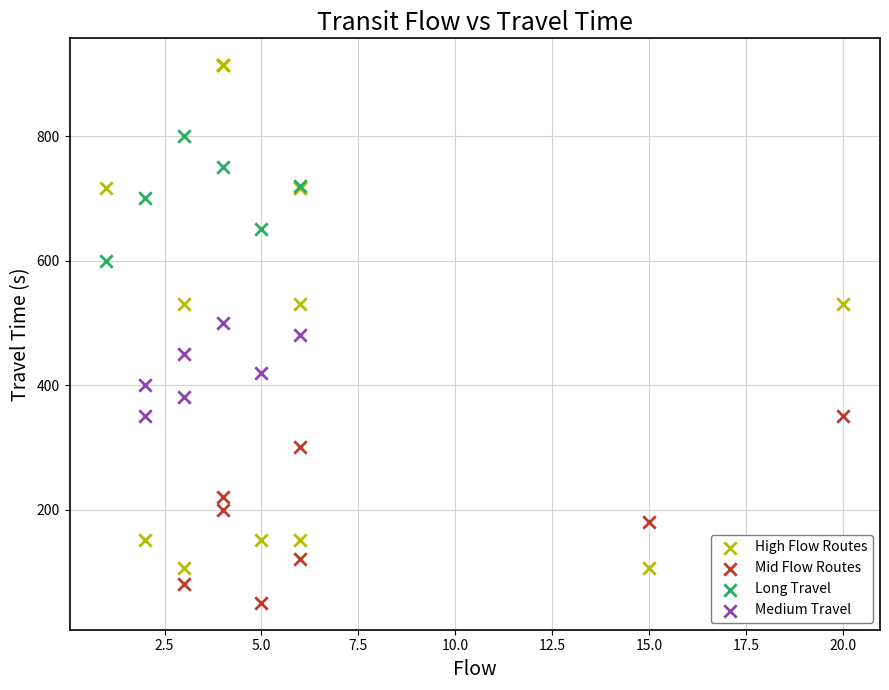

What are all the series names shown in the legend?

High Flow Routes, Mid Flow Routes, Long Travel, Medium Travel